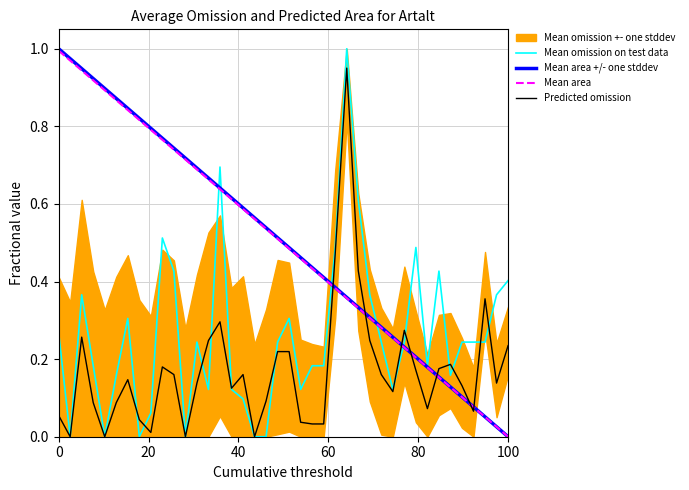

Which series ends up on top after the final intersection of Mean area and Predicted omission?

Predicted omission